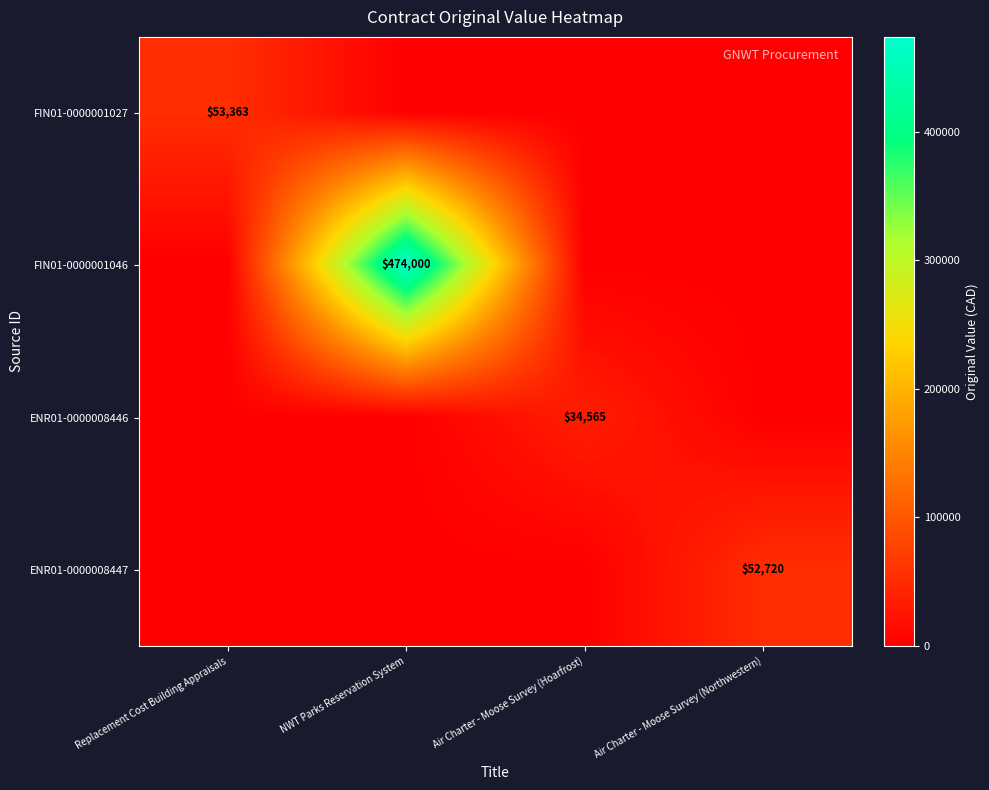

The value of FIN01-0000001046 at NWT Parks Reservation System is 474000. True or false?

True